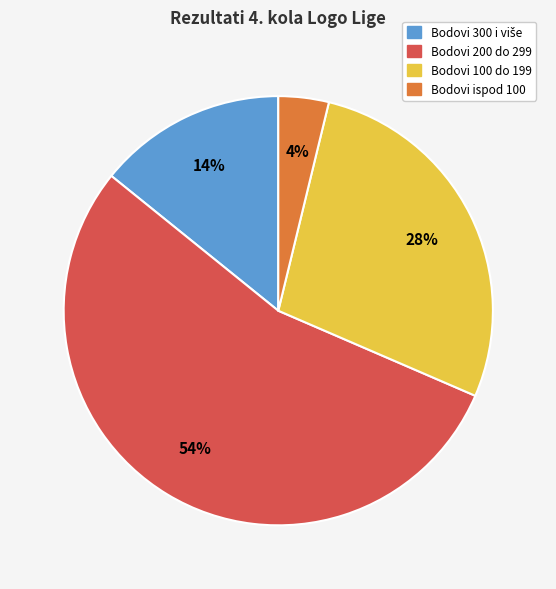

Is there any slice that represents more than half of the pie?

Yes